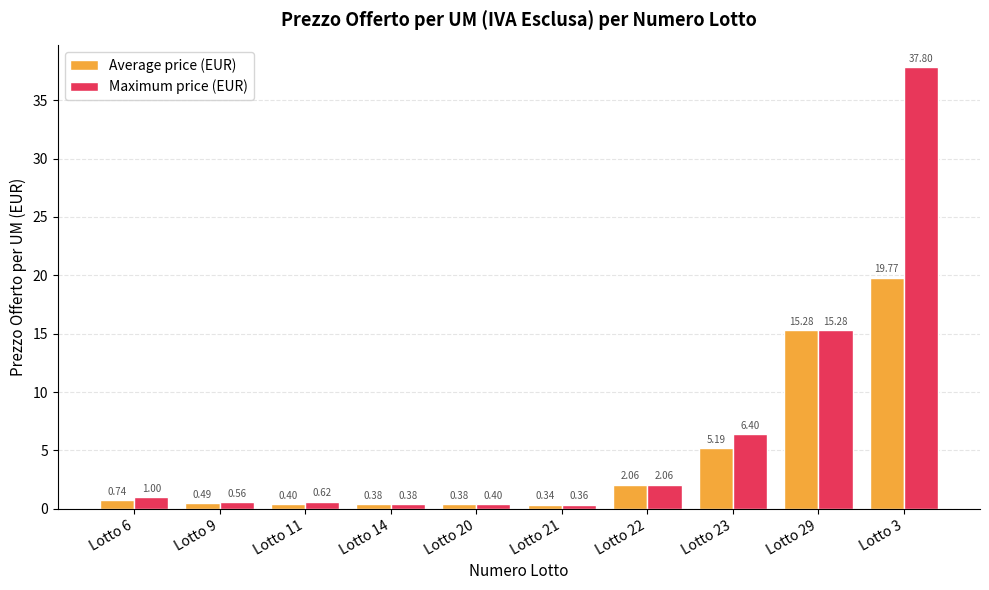

List the series in order of their overall mean, lowest first.

Average price (EUR), Maximum price (EUR)